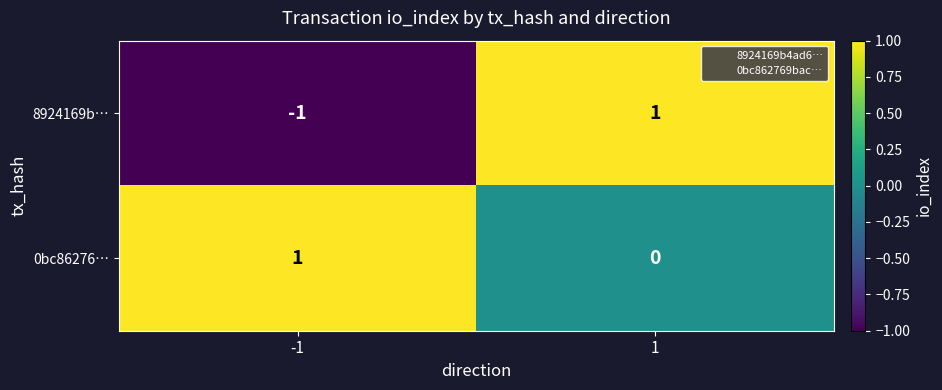

The value of 0bc86276… at 1 is 1. True or false?

False